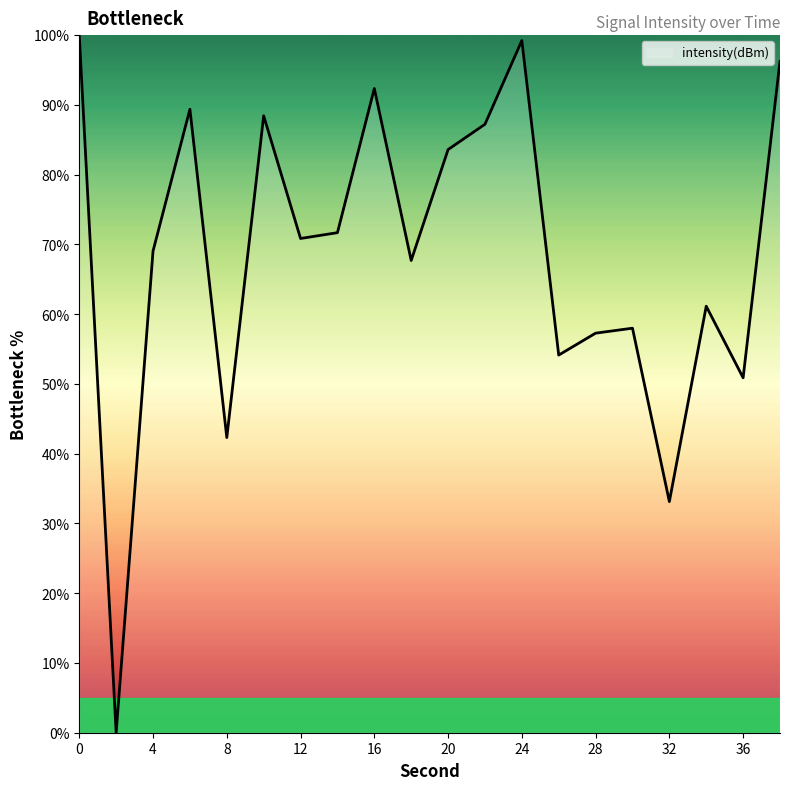

What is the maximum value shown in the chart?

100.0